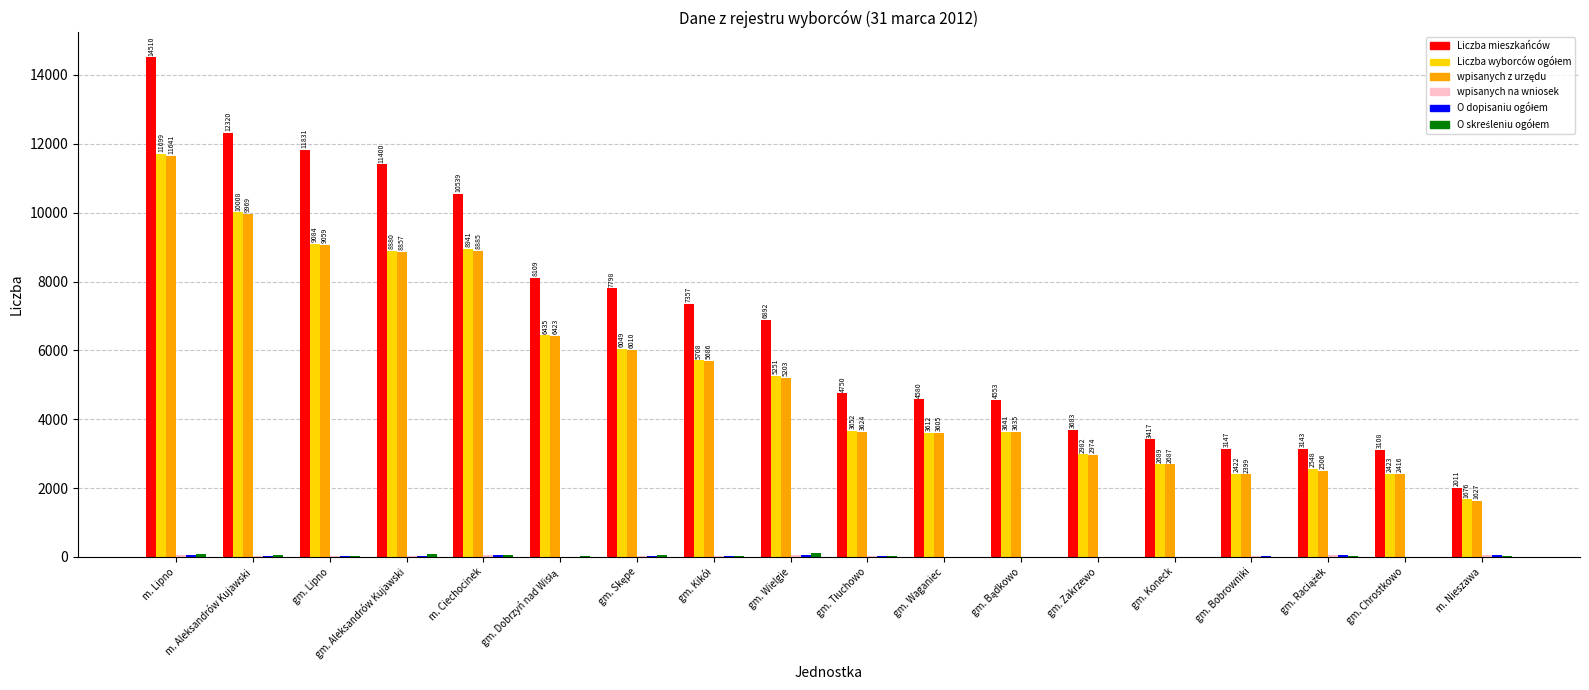

Does the chart contain stacked bars?

No